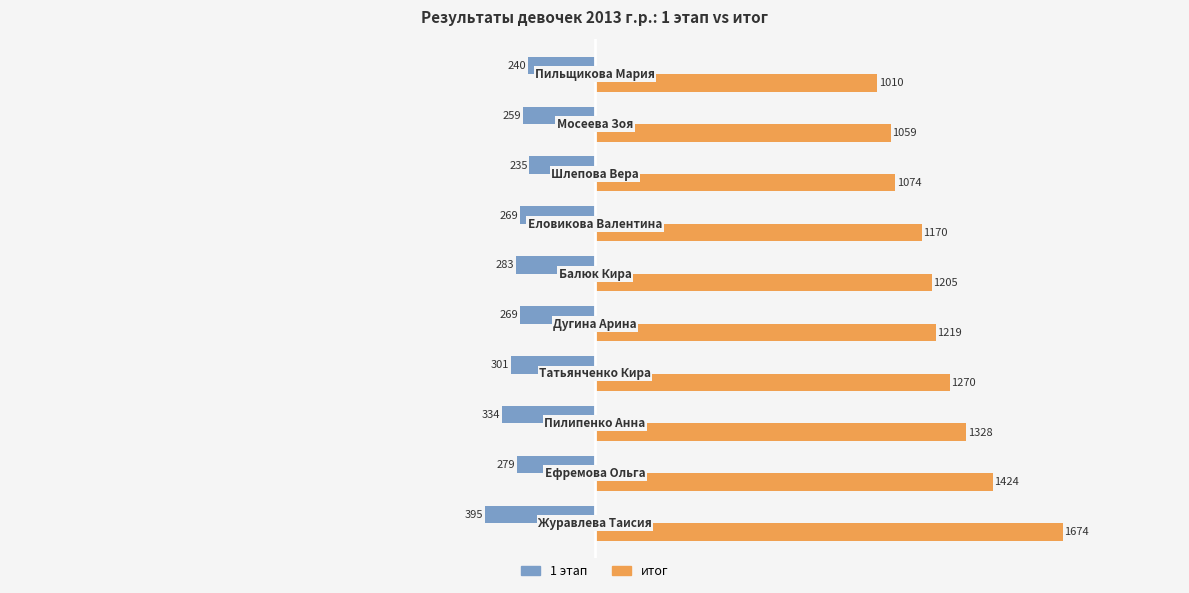

What is the sum of all 1 этап values?

-2864